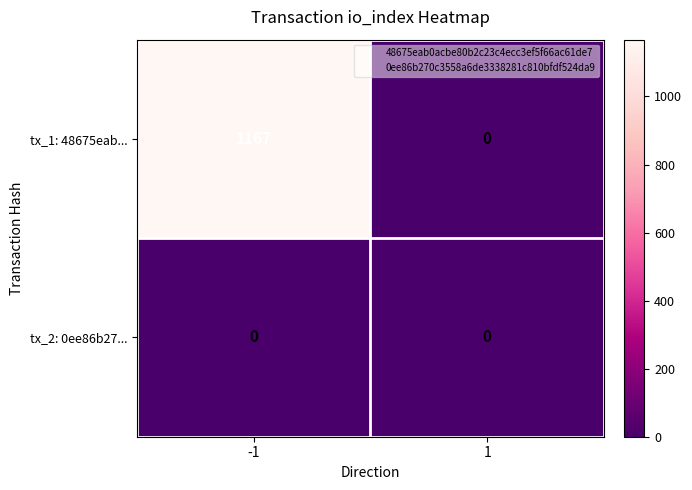

True or false: tx_2: 0ee86b27... has a value of 0 at -1.

True